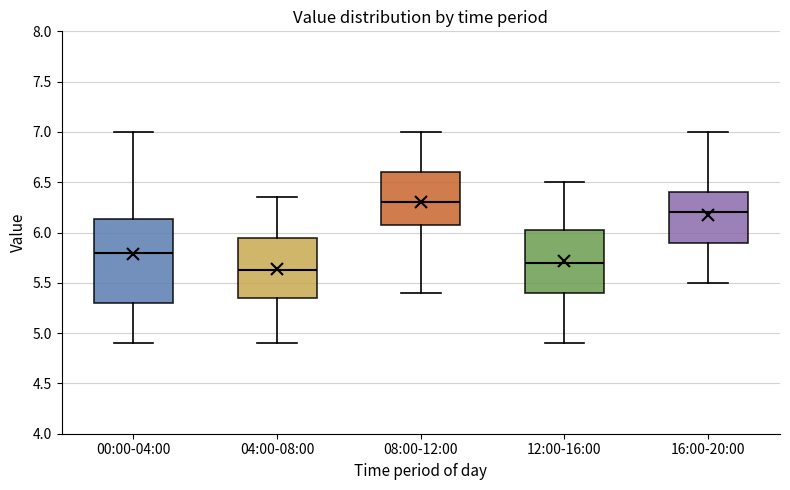

Where is the lower edge of the box for 00:00-04:00 on the y-axis? The values are not printed on the chart, so give them approximately, as read against the axis.

5.30